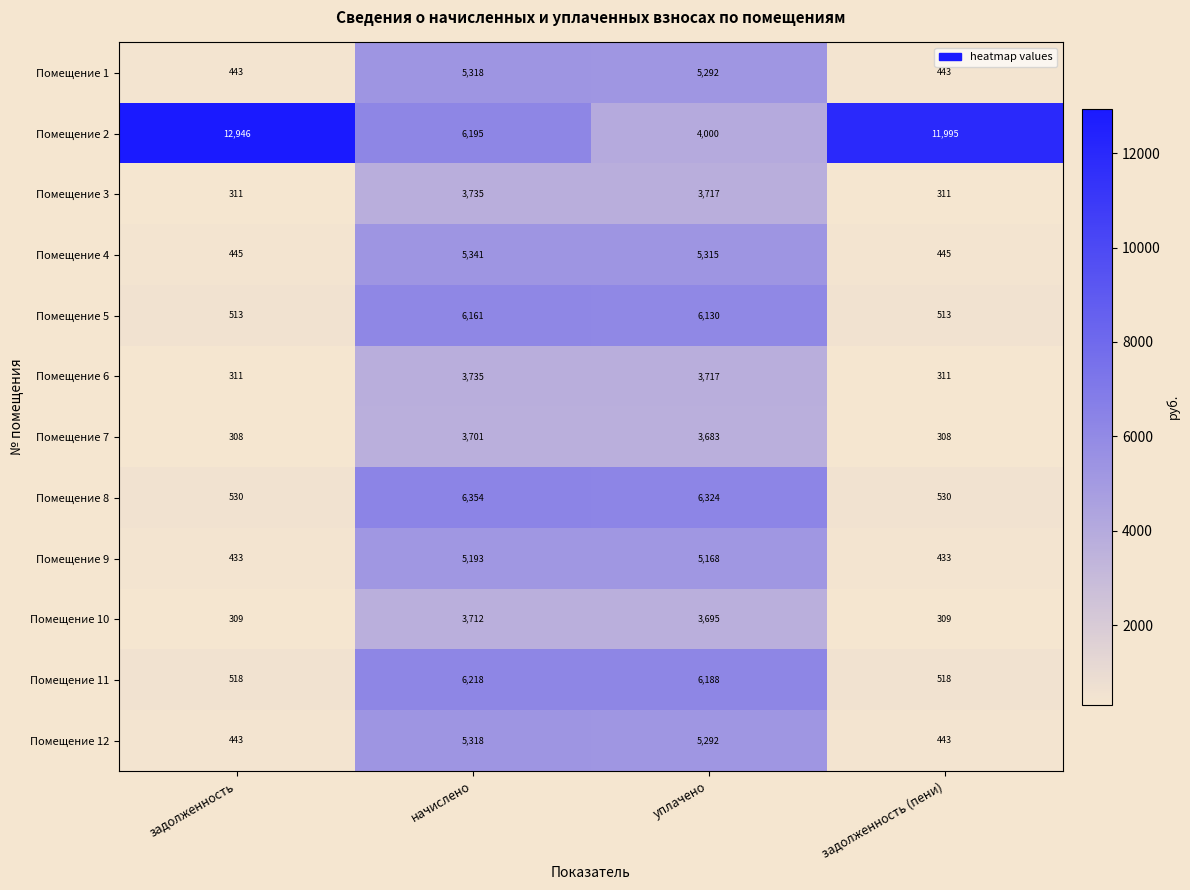

What is the total value across all series at задолженность (пени)?

16559